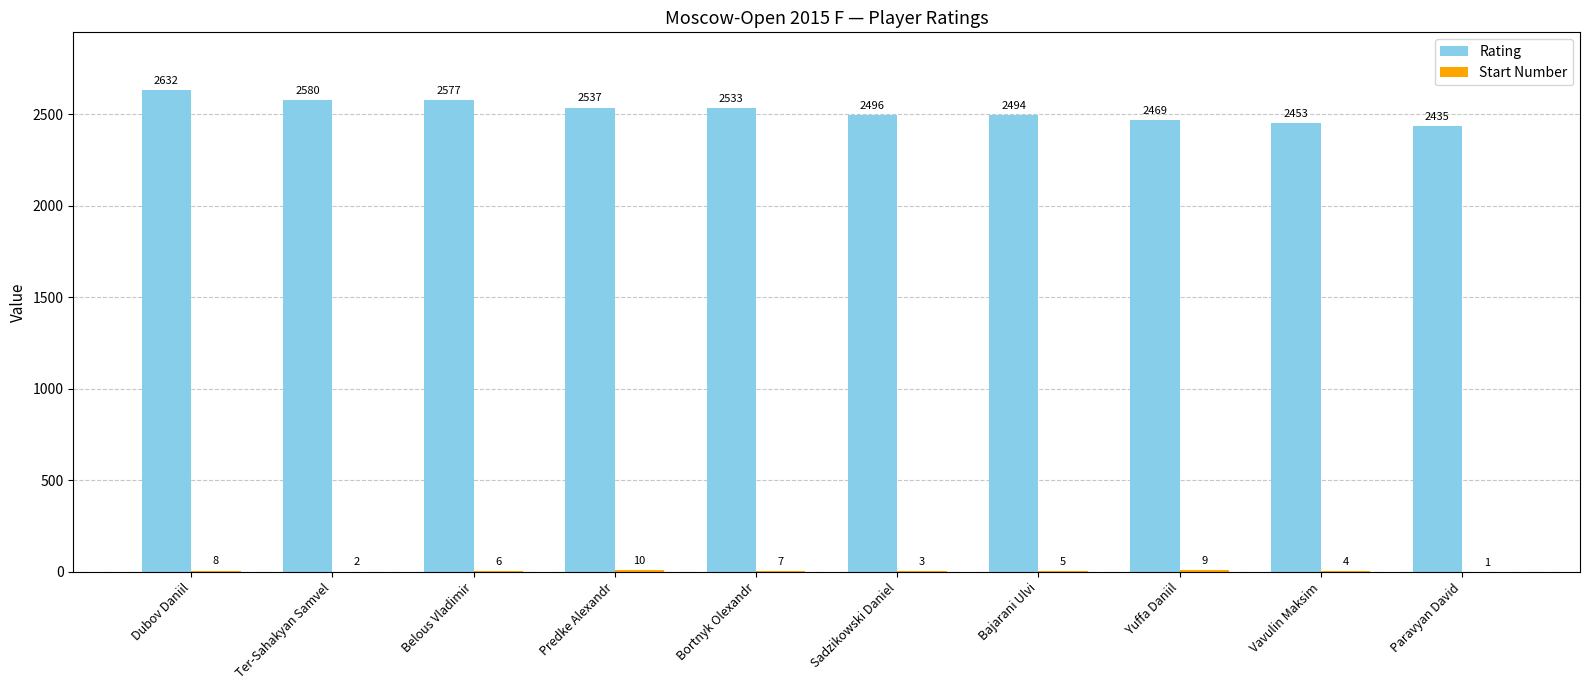

Which series has the largest total across all categories?

Rating